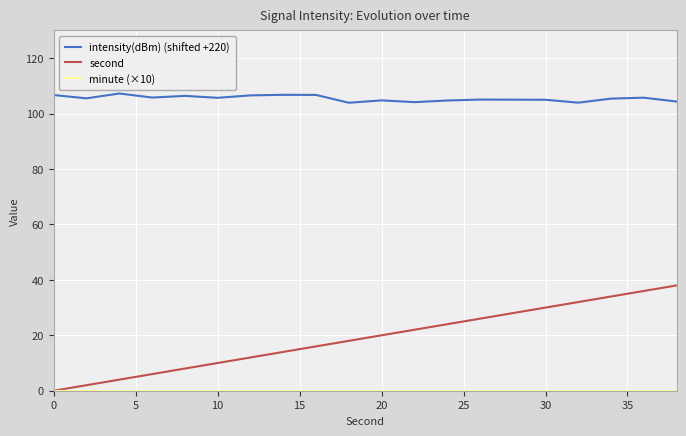

Which series has the widest spread of values?

second